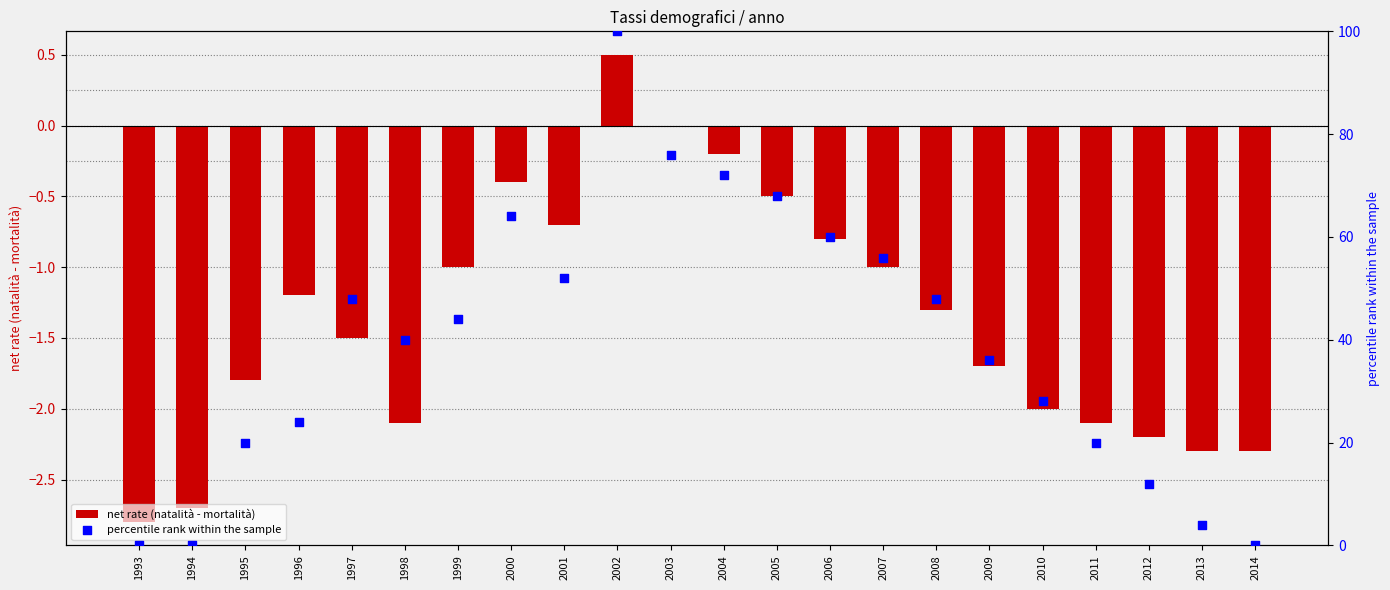

Which series has the largest Y range (max minus min)?

percentile rank within the sample